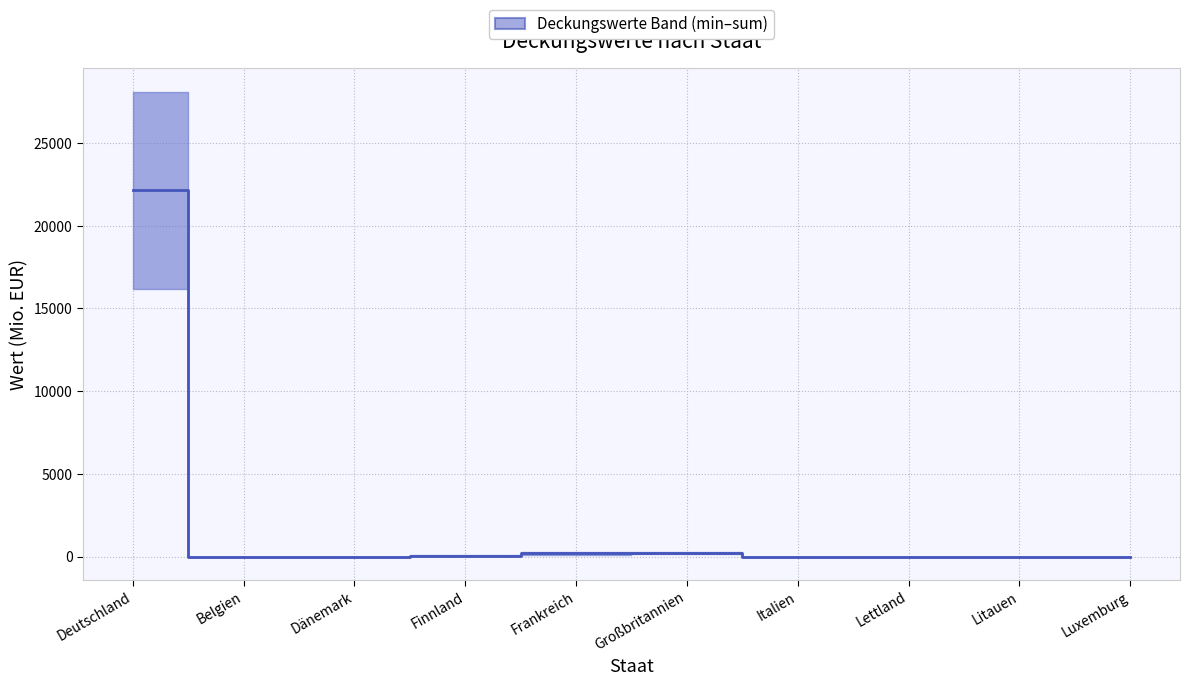

Which category has the lowest value across all series?

Belgien